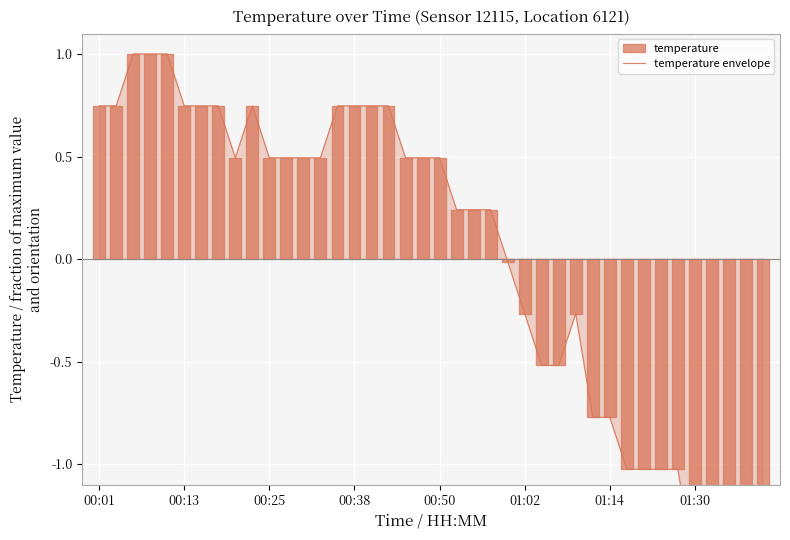

What is the greatest value displayed?

1.0